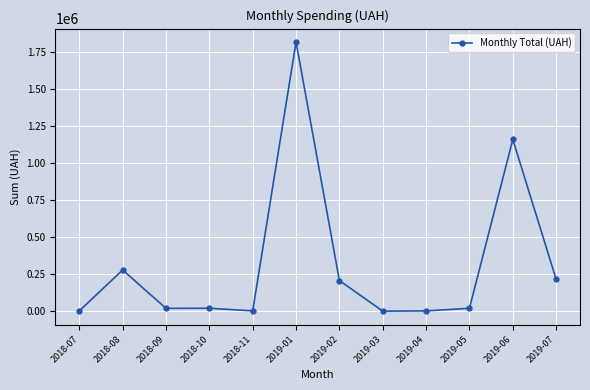

What is the sum of all values?

3754628.5